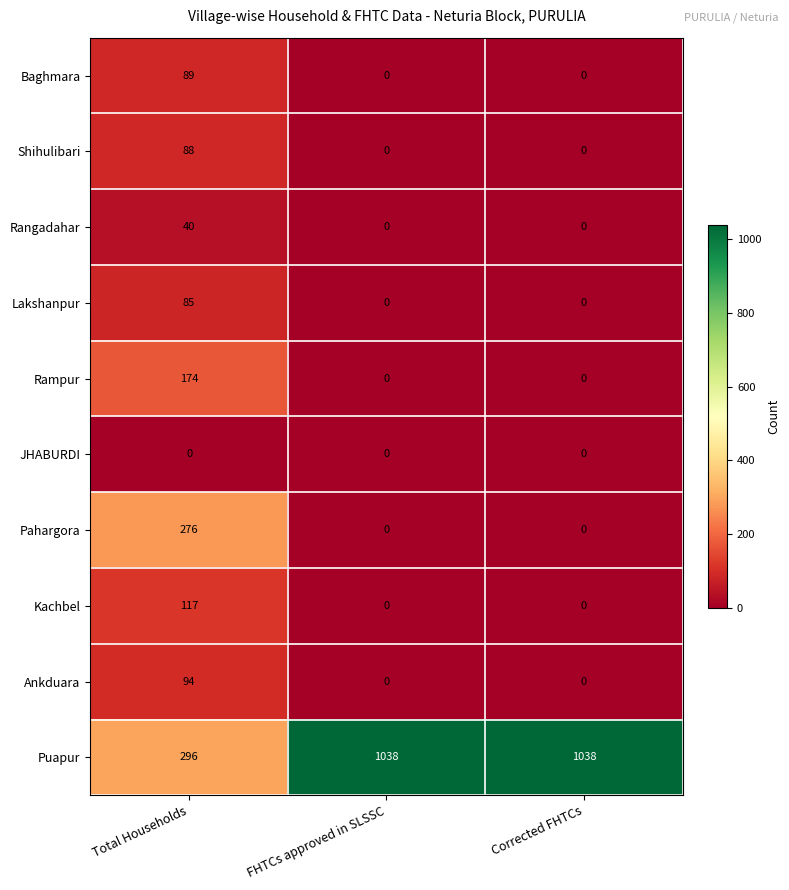

Between Total Households and FHTCs approved in SLSSC, which series saw the biggest shift?

Puapur